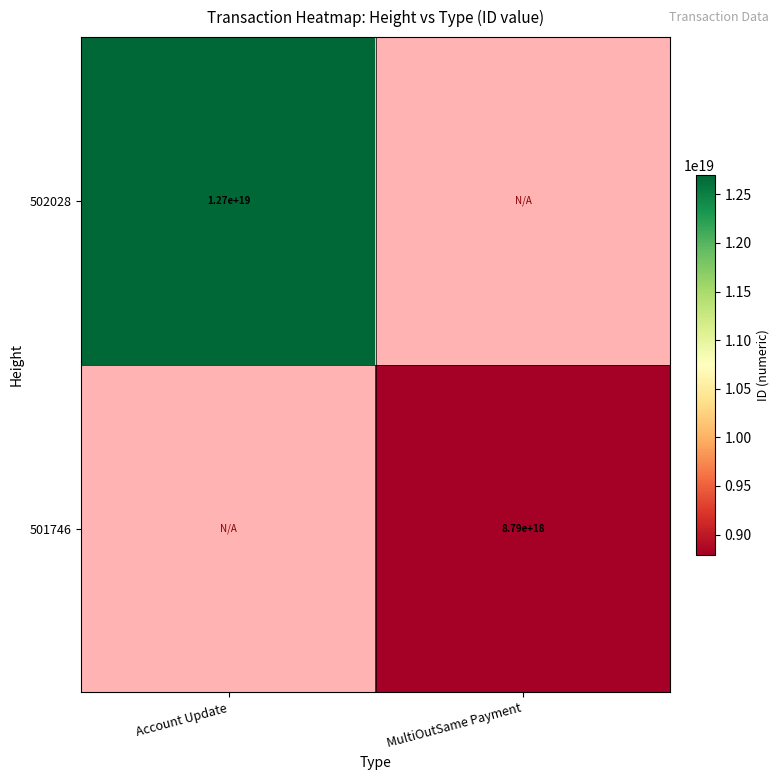

Is the value of 501746 at MultiOutSame Payment greater than the value of 502028 at Account Update?

No